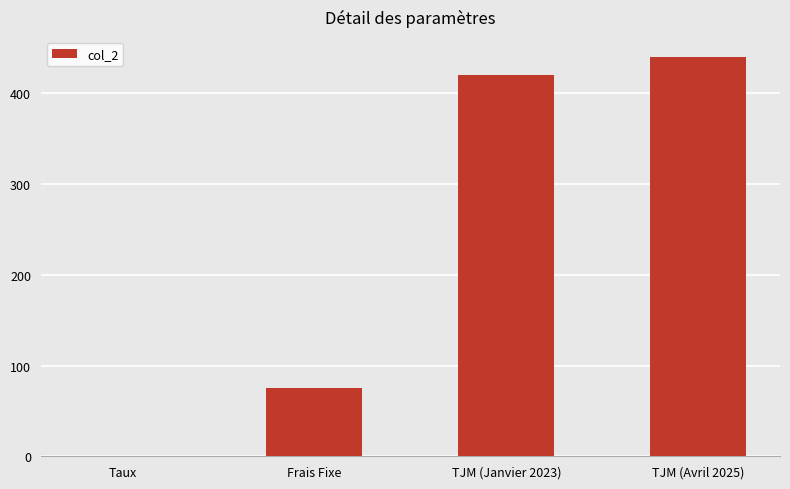

How many series are shown in this chart?

1